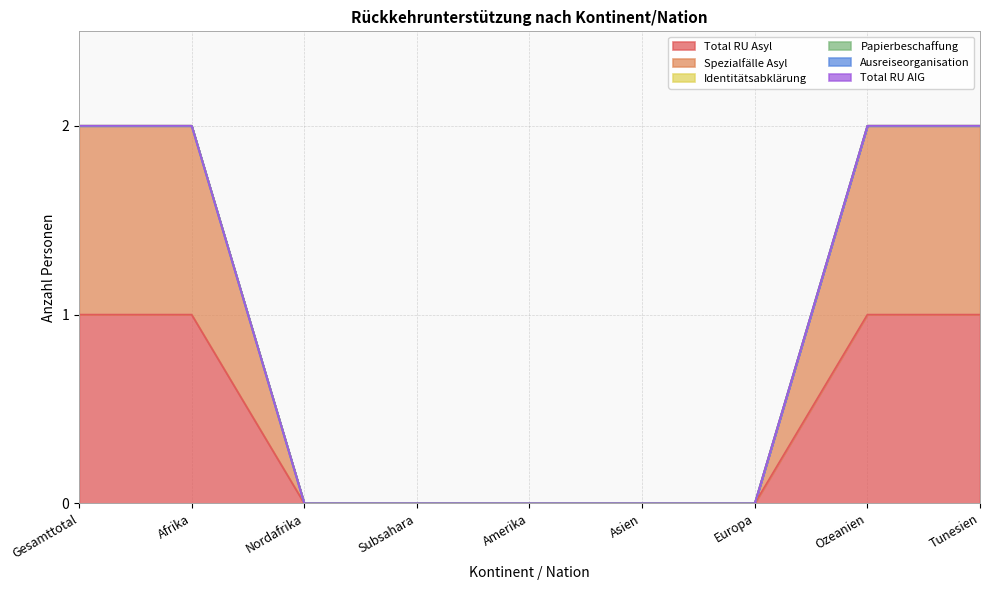

True or false: Total RU AIG and Identitätsabklärung cross at least once.

False